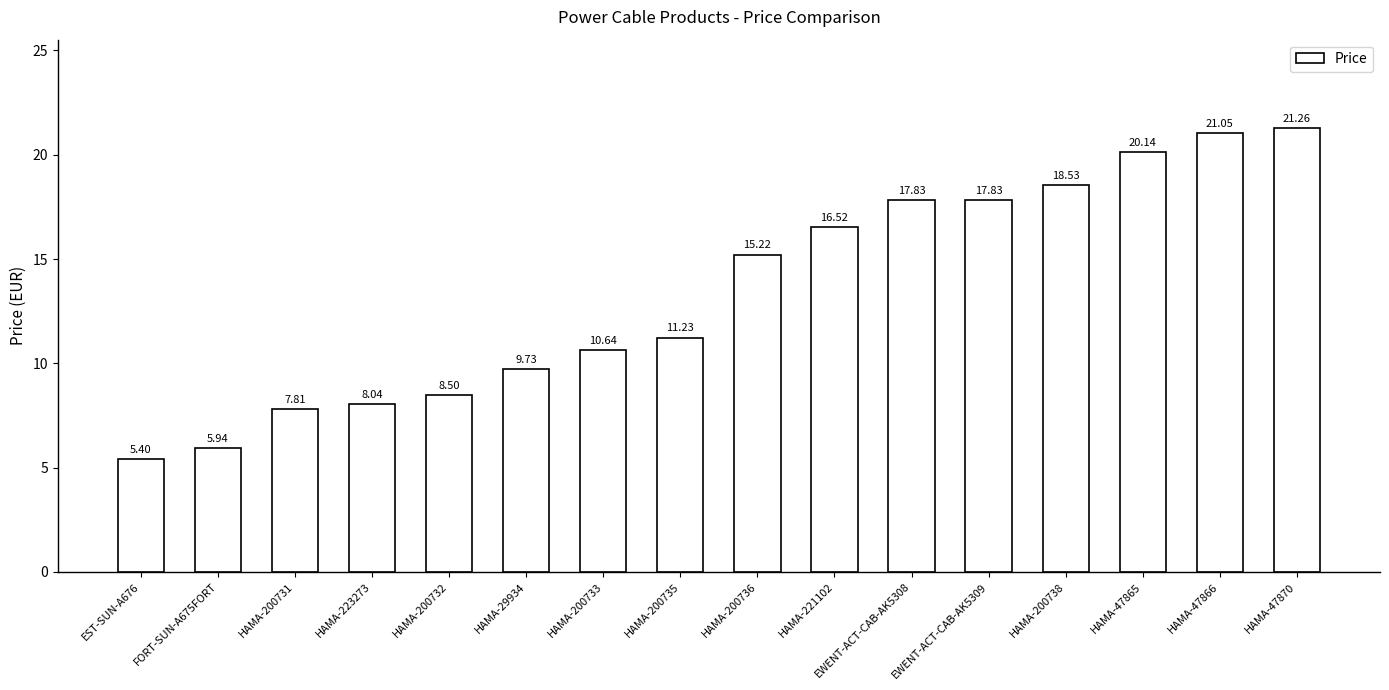

The chart shows a value of 12.4 at HAMA-223273. True or false?

False